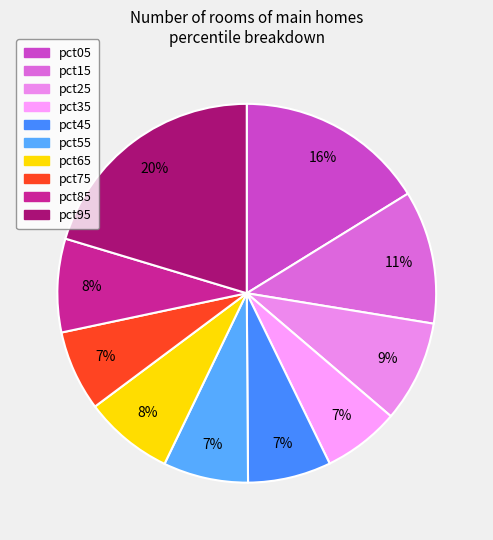

Is there any slice that represents more than half of the pie?

No